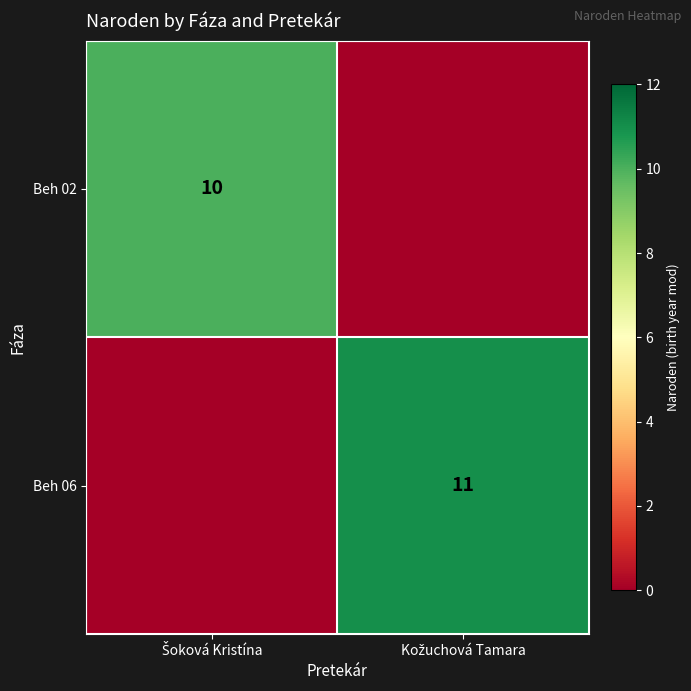

At how many categories does at least one series exceed 6?

2